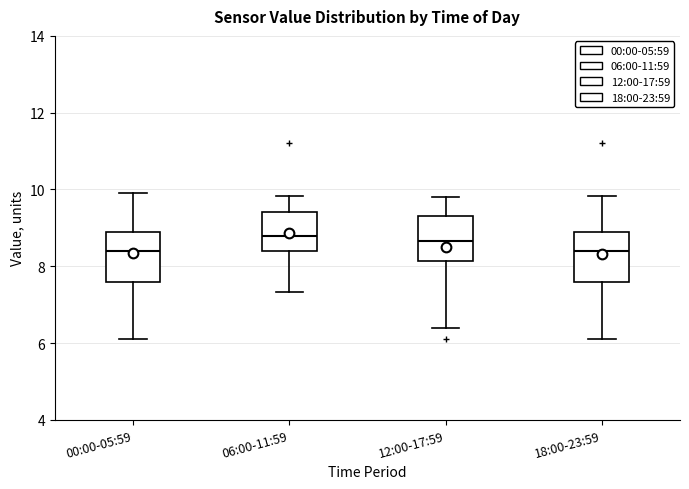

Where does the upper whisker of the box for 06:00-11:59 end on the y-axis? The values are not printed on the chart, so give them approximately, as read against the axis.

9.8